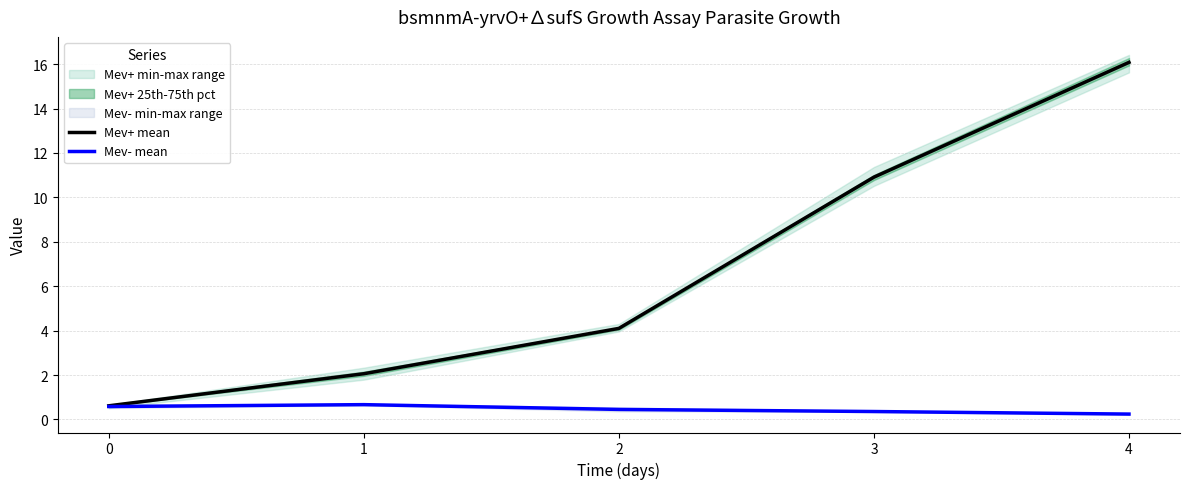

Reading left to right, list all the values displayed in this chart.

Mev+ mean: 0=0.6	1=2.1	2=4.1	3=10.9	4=16.1
Mev- mean: 0=0.6	1=0.7	2=0.5	3=0.4	4=0.2